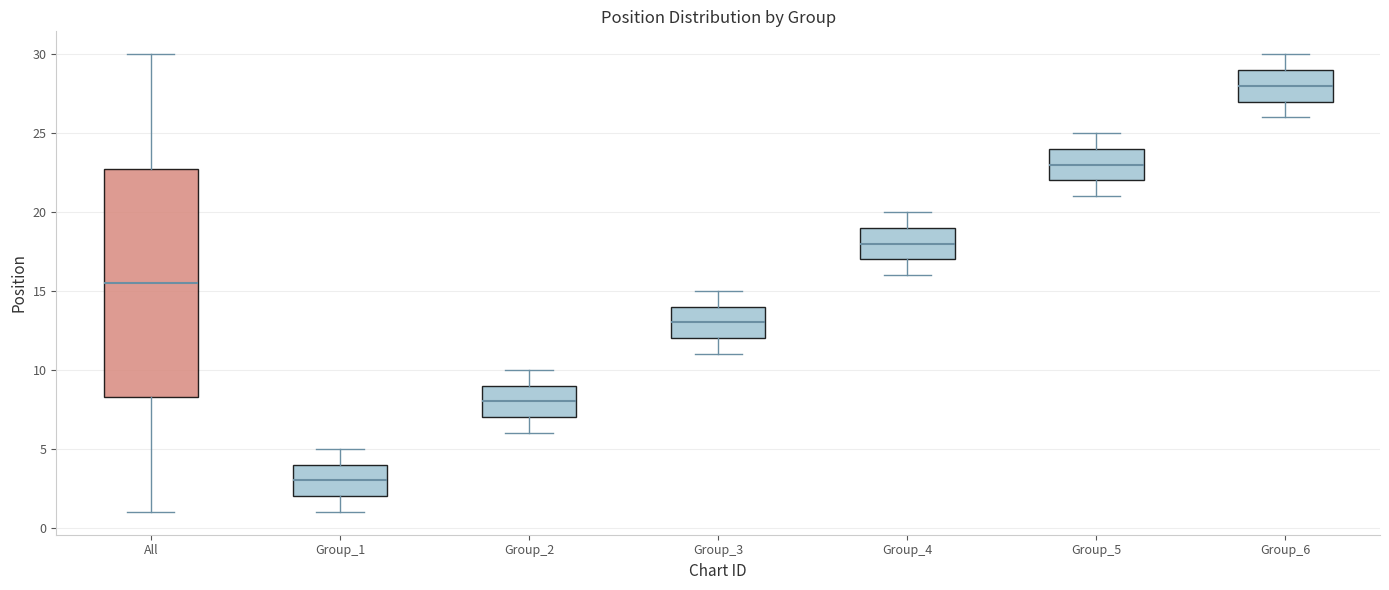

Comparing the boxes themselves (not the whiskers), which one is the tallest?

All